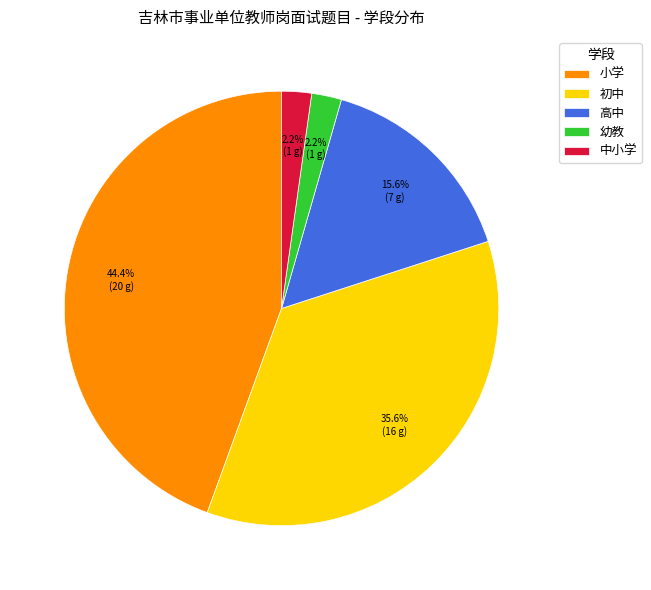

True or false: 初中 accounts for 24% of the total.

False